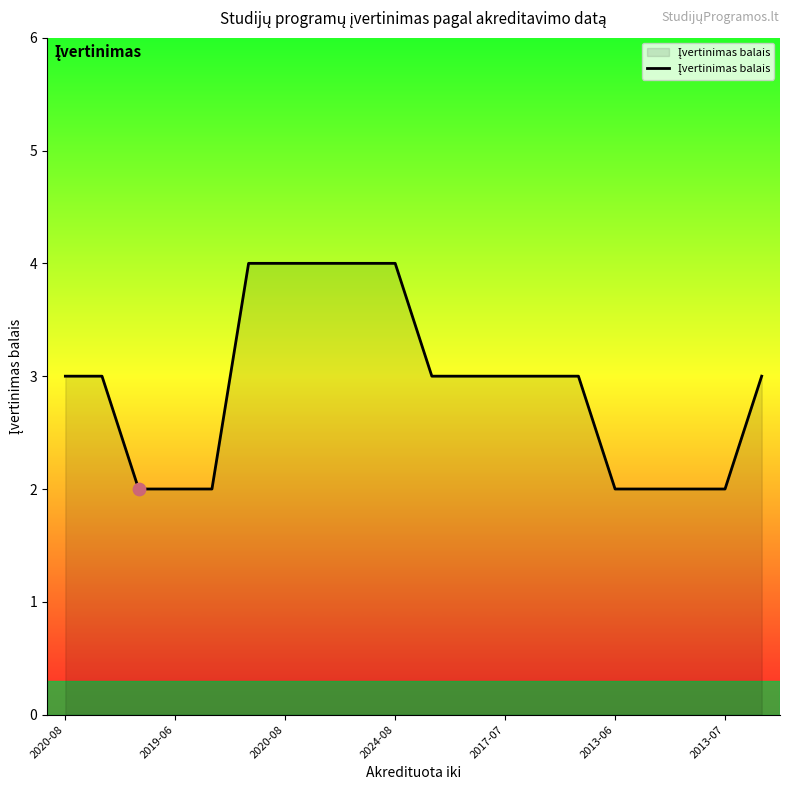

What is the greatest value displayed?

4